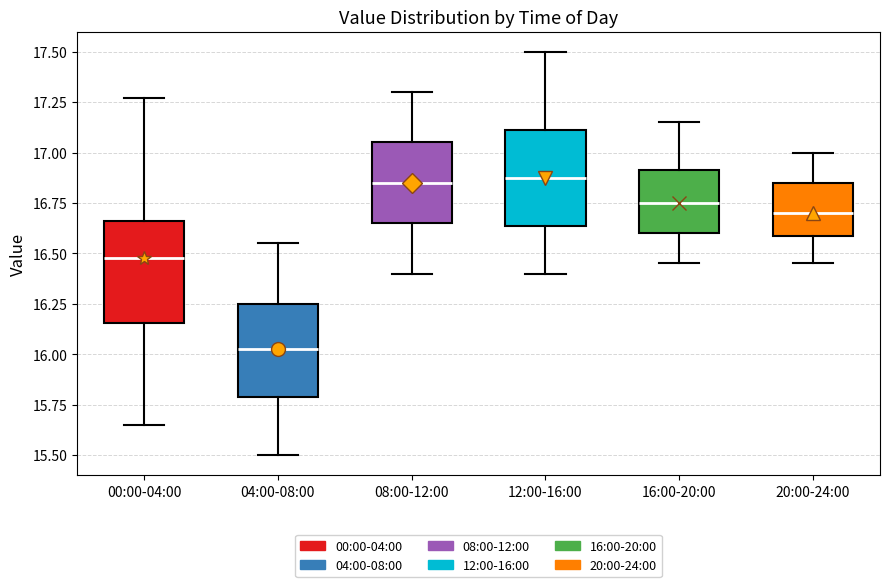

Where is the lower edge of the box for 12:00-16:00 on the y-axis? The values are not printed on the chart, so give them approximately, as read against the axis.

16.65